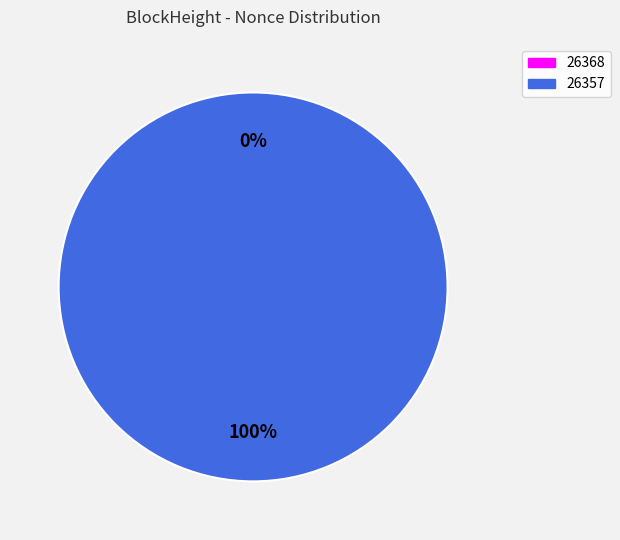

To the nearest percent, what portion does 26357 represent?

100%